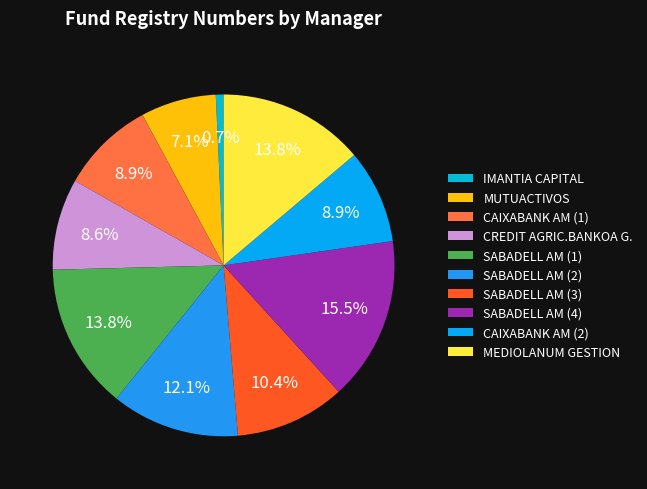

How many slices are in this pie chart?

10